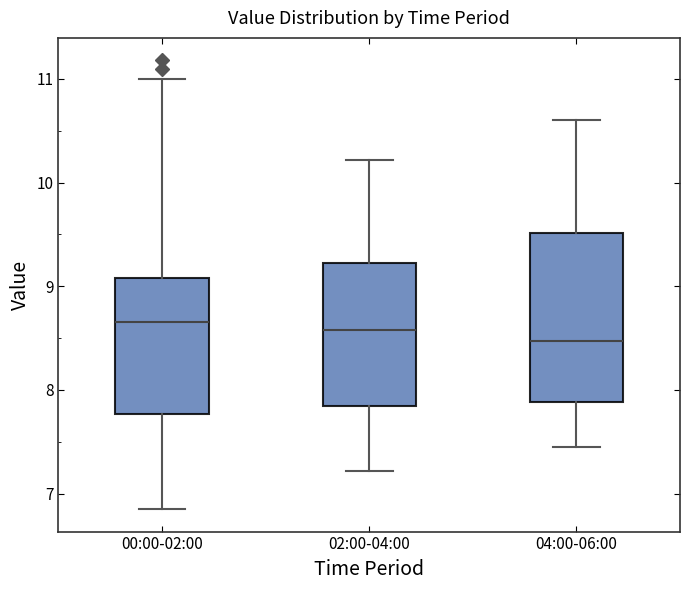

Where is the upper edge of the box for 04:00-06:00 on the y-axis? The values are not printed on the chart, so give them approximately, as read against the axis.

9.5